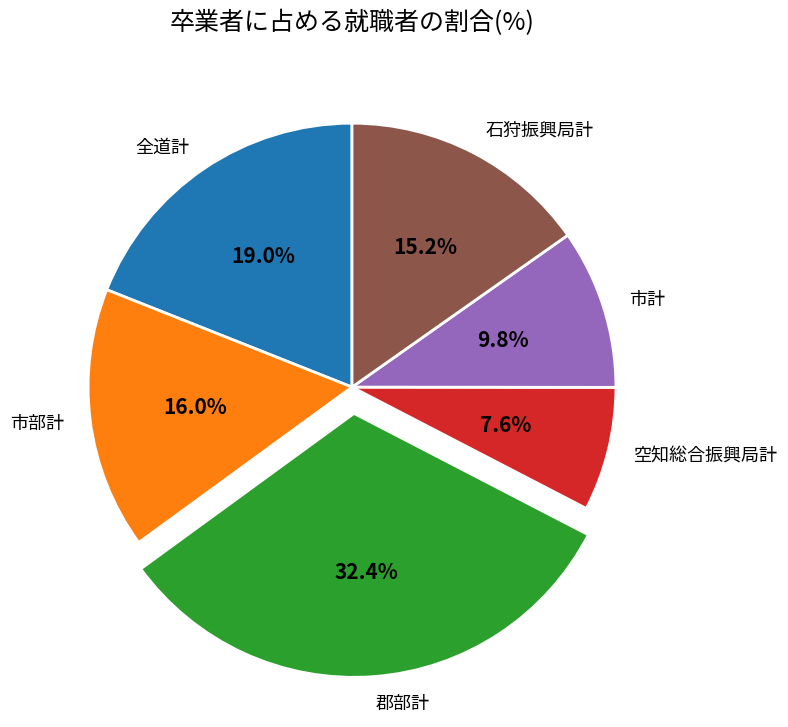

Which slice is the largest?

郡部計